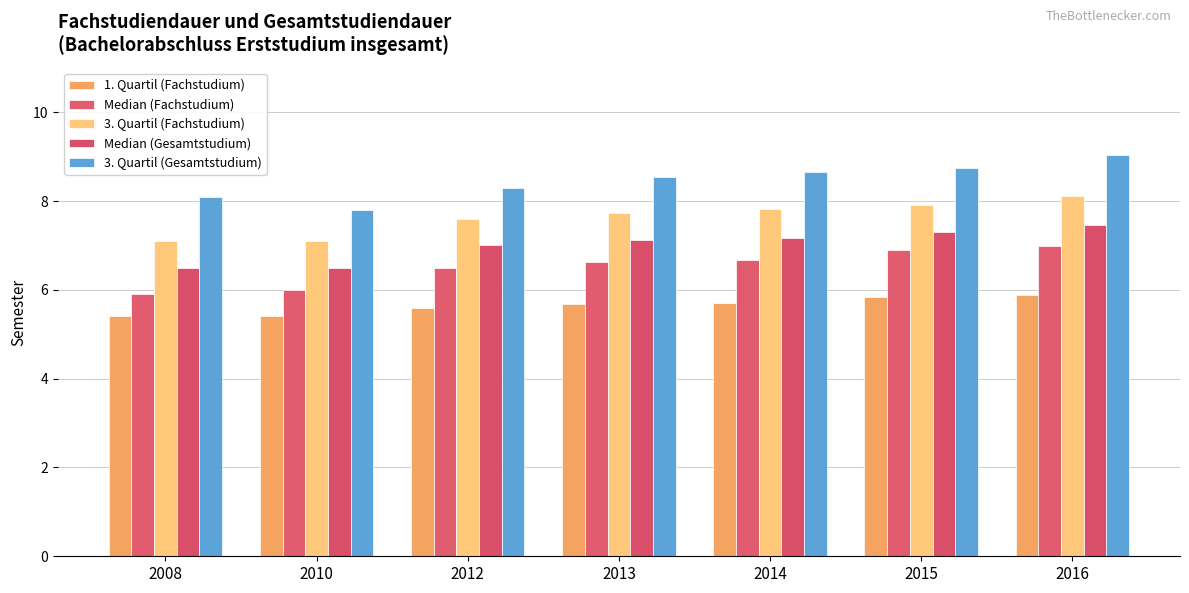

Reading left to right, list all the values displayed in this chart.

1. Quartil (Fachstudium): 2008=5.4	2010=5.4	2012=5.6	2013=5.7	2014=5.7	2015=5.8	2016=5.9
Median (Fachstudium): 2008=5.9	2010=6.0	2012=6.5	2013=6.6	2014=6.7	2015=6.9	2016=7.0
3. Quartil (Fachstudium): 2008=7.1	2010=7.1	2012=7.6	2013=7.7	2014=7.8	2015=7.9	2016=8.1
Median (Gesamtstudium): 2008=6.5	2010=6.5	2012=7.0	2013=7.1	2014=7.2	2015=7.3	2016=7.5
3. Quartil (Gesamtstudium): 2008=8.1	2010=7.8	2012=8.3	2013=8.5	2014=8.7	2015=8.8	2016=9.0